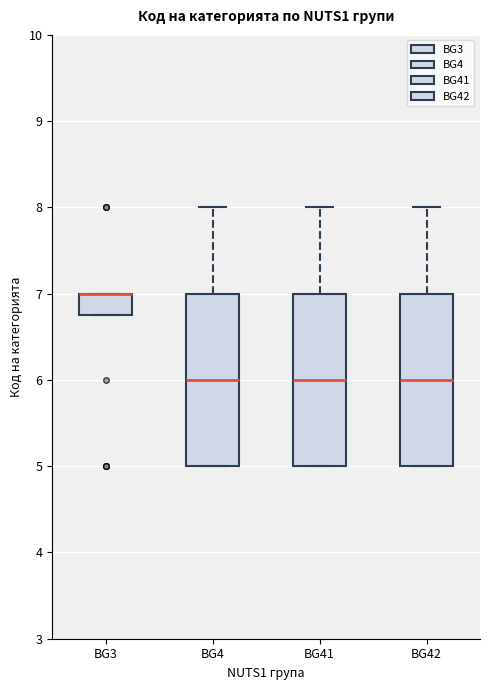

Reading left to right, read every box against the y-axis: the position of its median line, the range the box covers, and the ends of its whiskers. The values are not printed on the chart, so give them approximately, as read against the axis.

BG3: median 7.0 (drawn on the box's upper edge), box 6.8 to 7.0, whiskers 6.8 to 7.0
BG4: median 6.0, box 5.0 to 7.0, whiskers 5.0 to 8.0
BG41: median 6.0, box 5.0 to 7.0, whiskers 5.0 to 8.0
BG42: median 6.0, box 5.0 to 7.0, whiskers 5.0 to 8.0